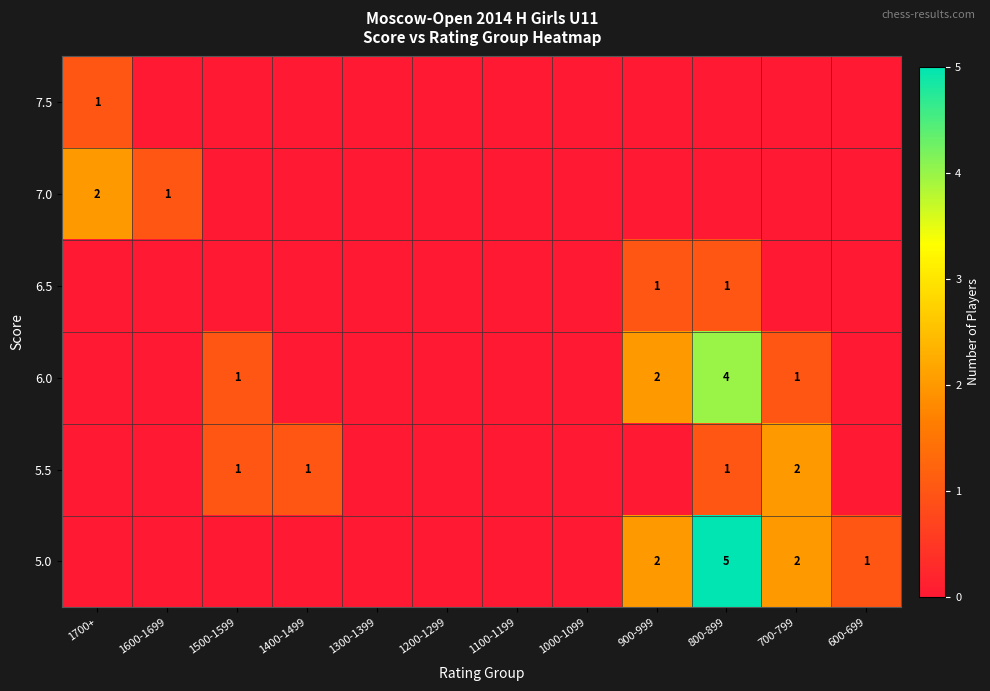

Is it true that 6.0 equals 2 at 800-899?

False